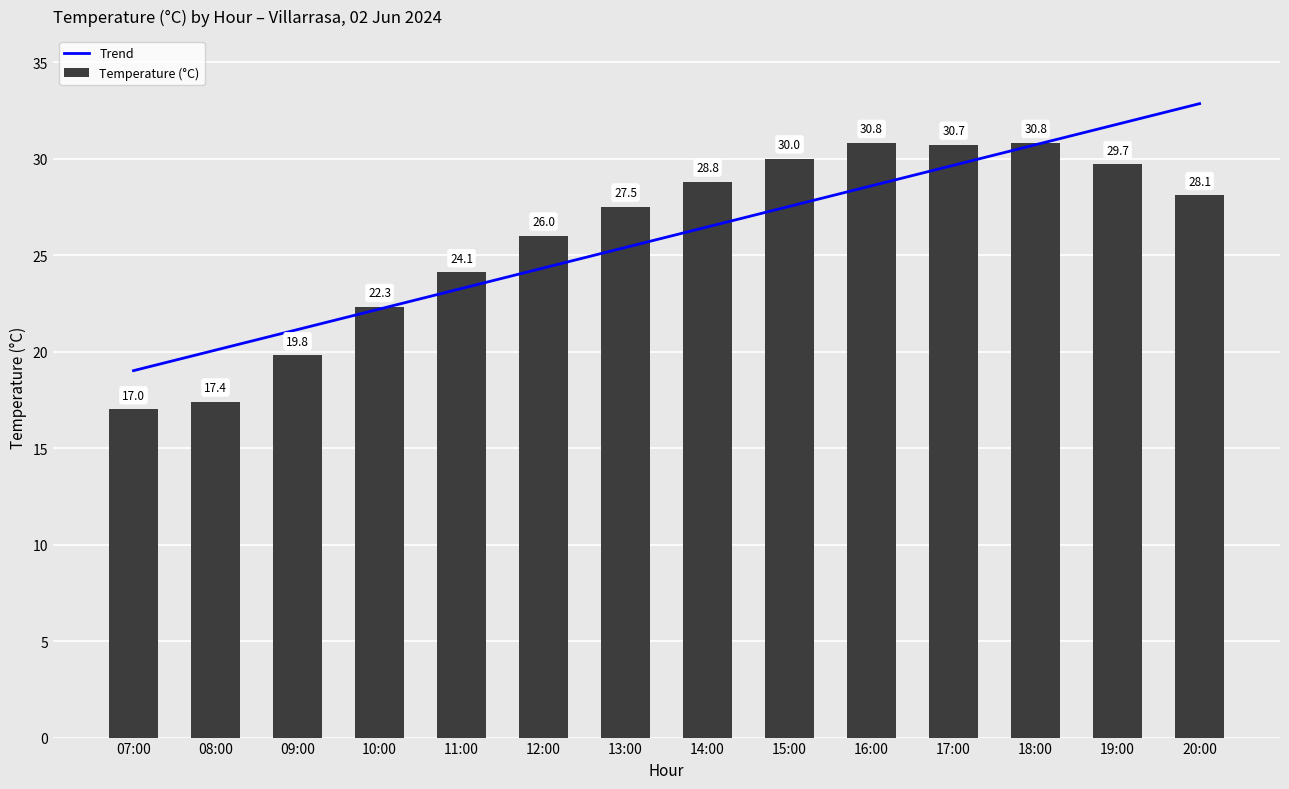

Is the value of Trend at 12:00 greater than the value of Temperature (°C) at 17:00?

No